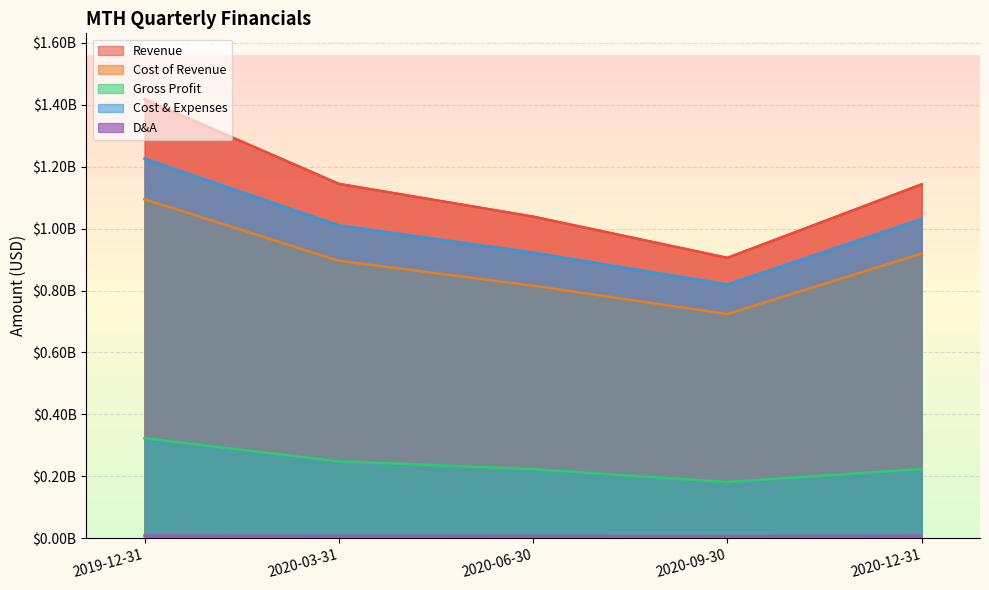

How many interior local valleys does the revenue series have?

1